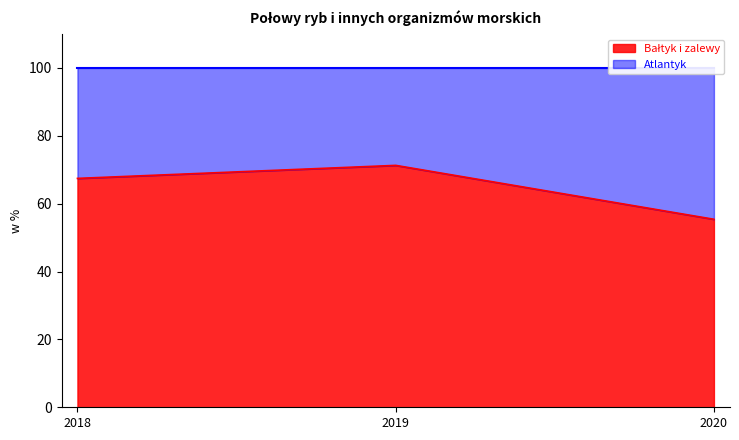

Reading left to right, list all the values displayed in this chart.

2018=67.4	2019=71.3	2020=55.4